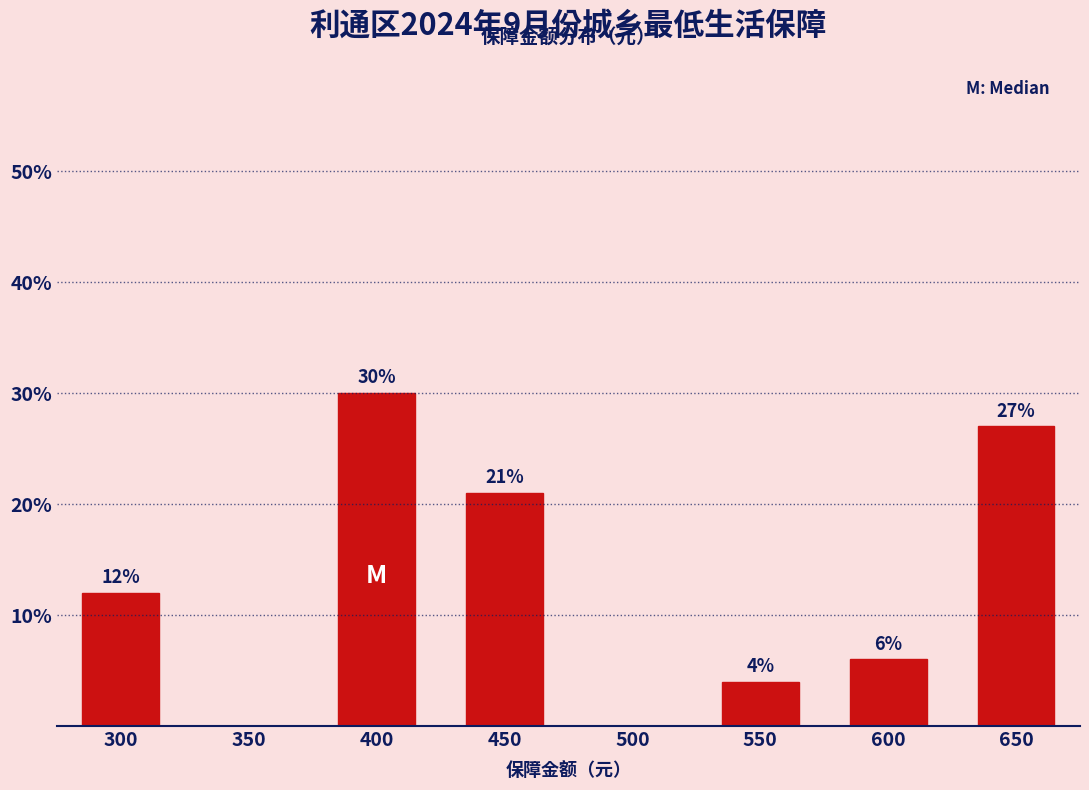

Reading left to right, transcribe all the data shown in this chart.

300=12	350=0	400=30	450=21	500=0	550=4	600=6	650=27